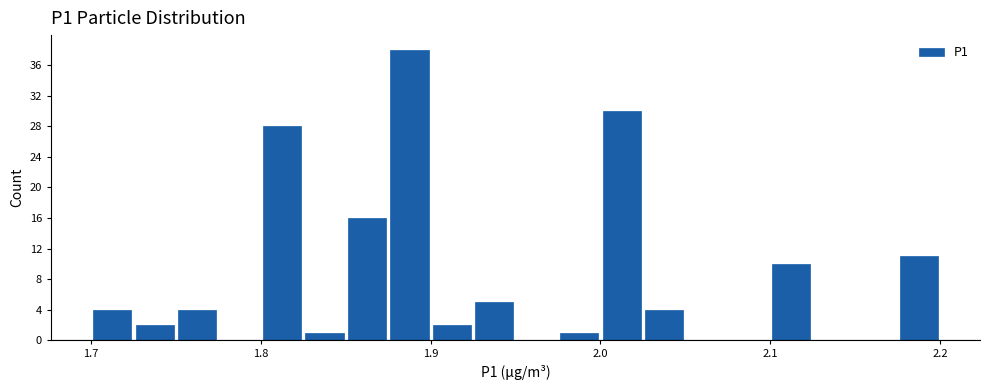

Read against the x-axis, roughly where is the centre of the tallest bar?

1.89